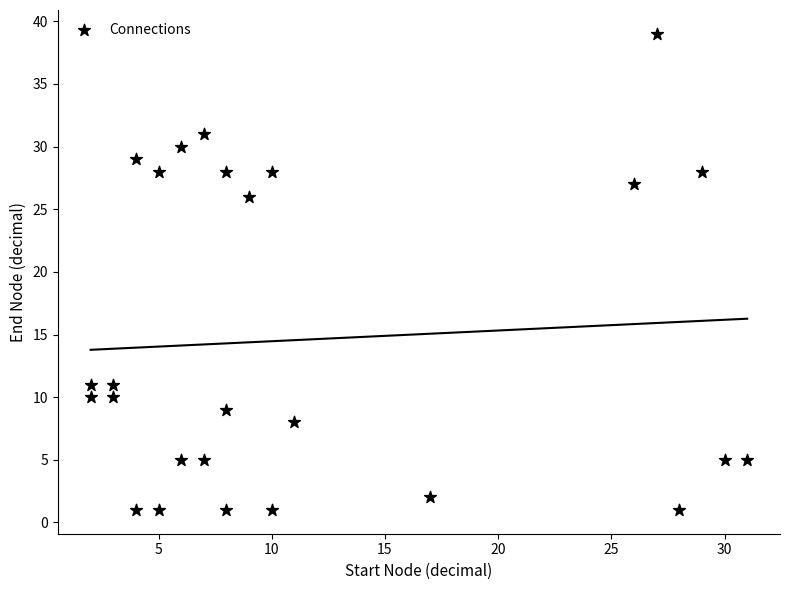

What Y value in the scatter plot is closest to 20?

26